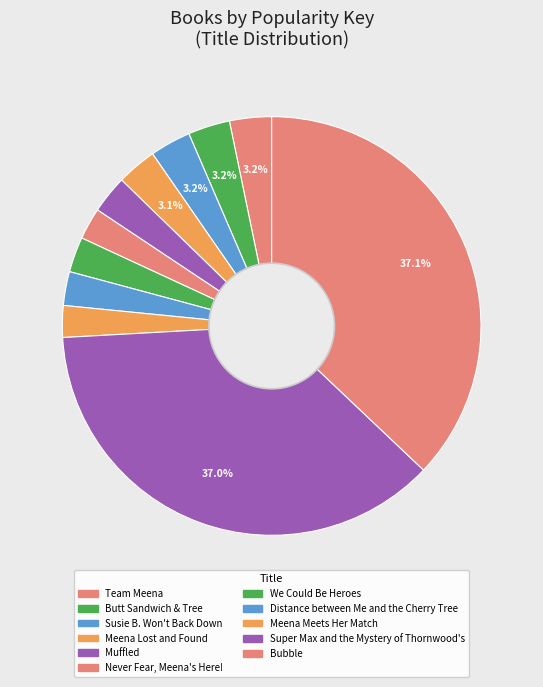

To the nearest percent, what portion does Susie B. Won't Back Down represent?

3%